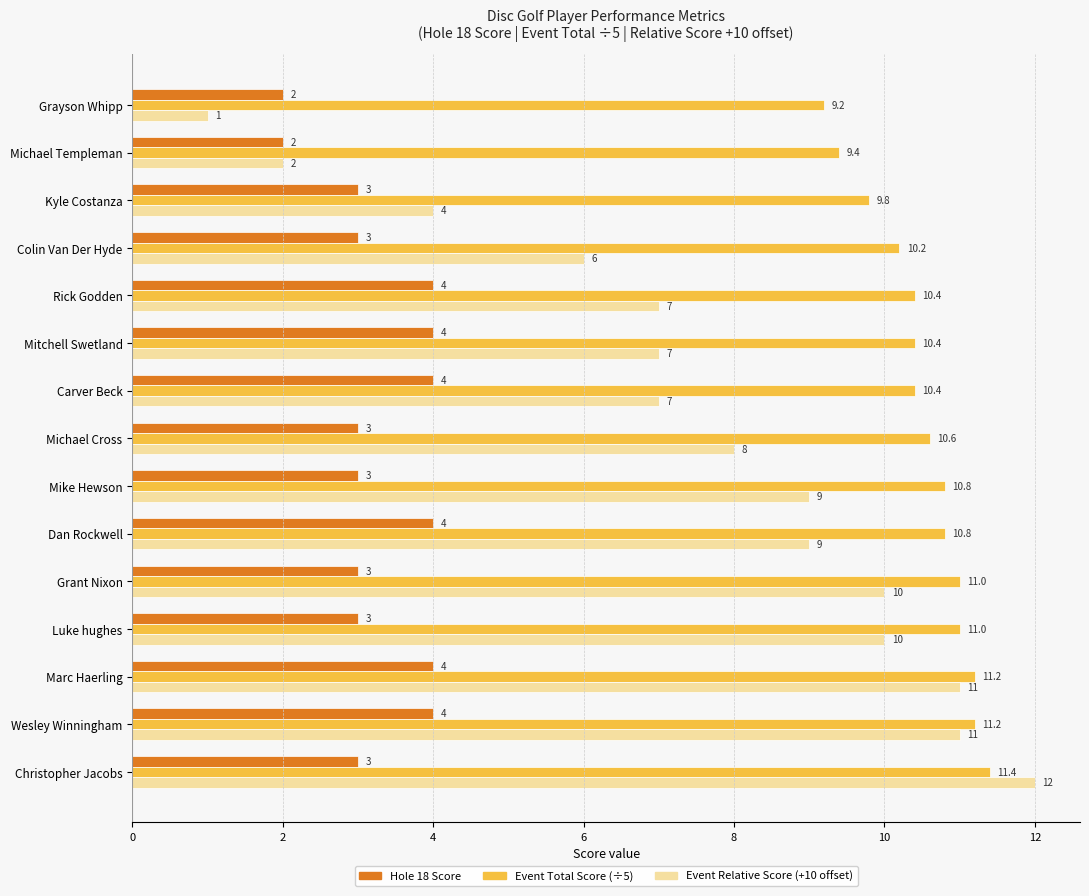

At which category is the sum across all series the highest?

Christopher Jacobs